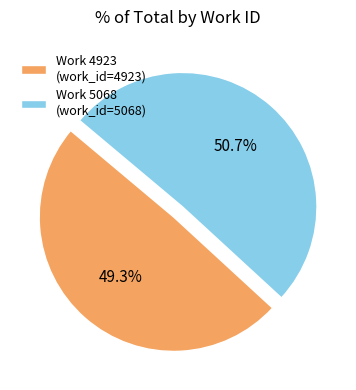

To the nearest percent, what is the difference between the largest and smallest slice percentages?

1%